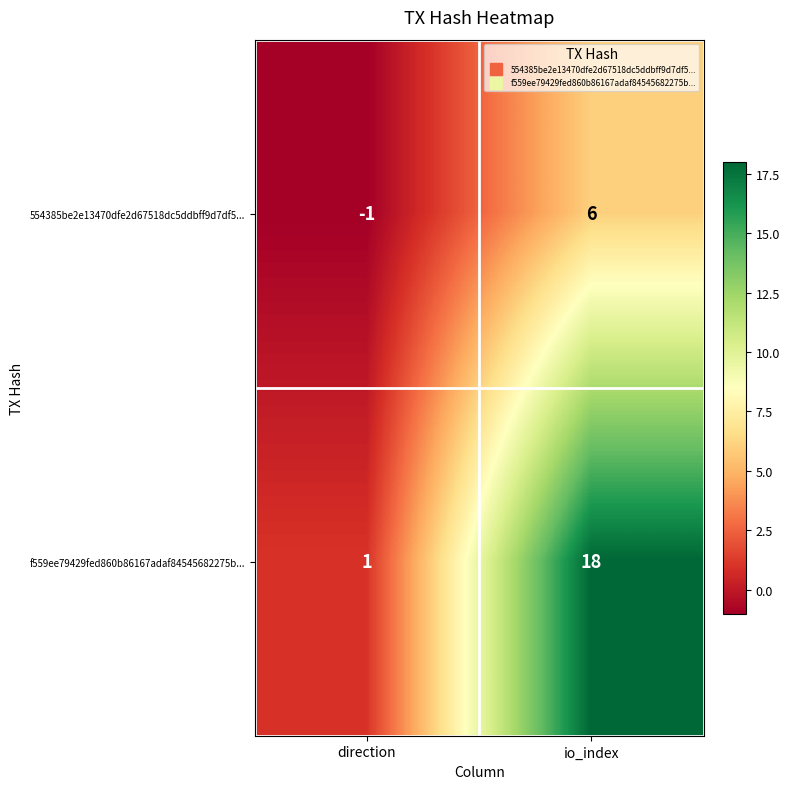

Rank the series at io_index from highest to lowest value.

f559ee79429fed860b86167adaf84545682275b..., 554385be2e13470dfe2d67518dc5ddbff9d7df5...